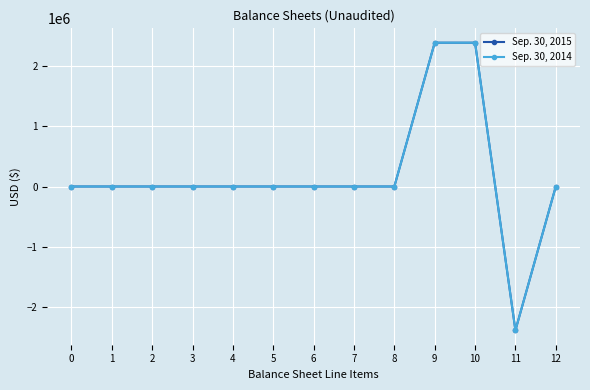

Which has a higher value, 1 or 11?

1